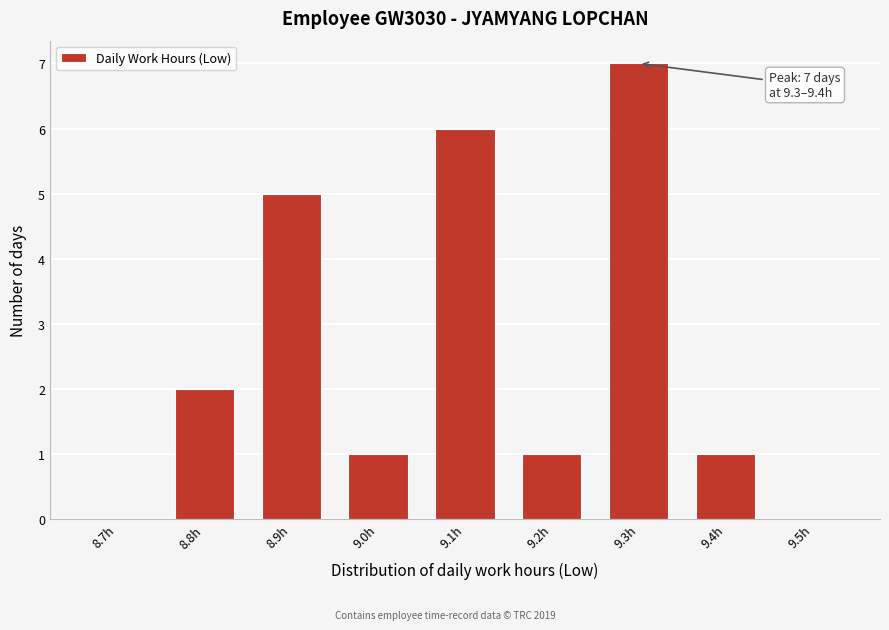

Reading left to right, transcribe all the data shown in this chart.

8.7h=0	8.8h=2	8.9h=5	9.0h=1	9.1h=6	9.2h=1	9.3h=7	9.4h=1	9.5h=0